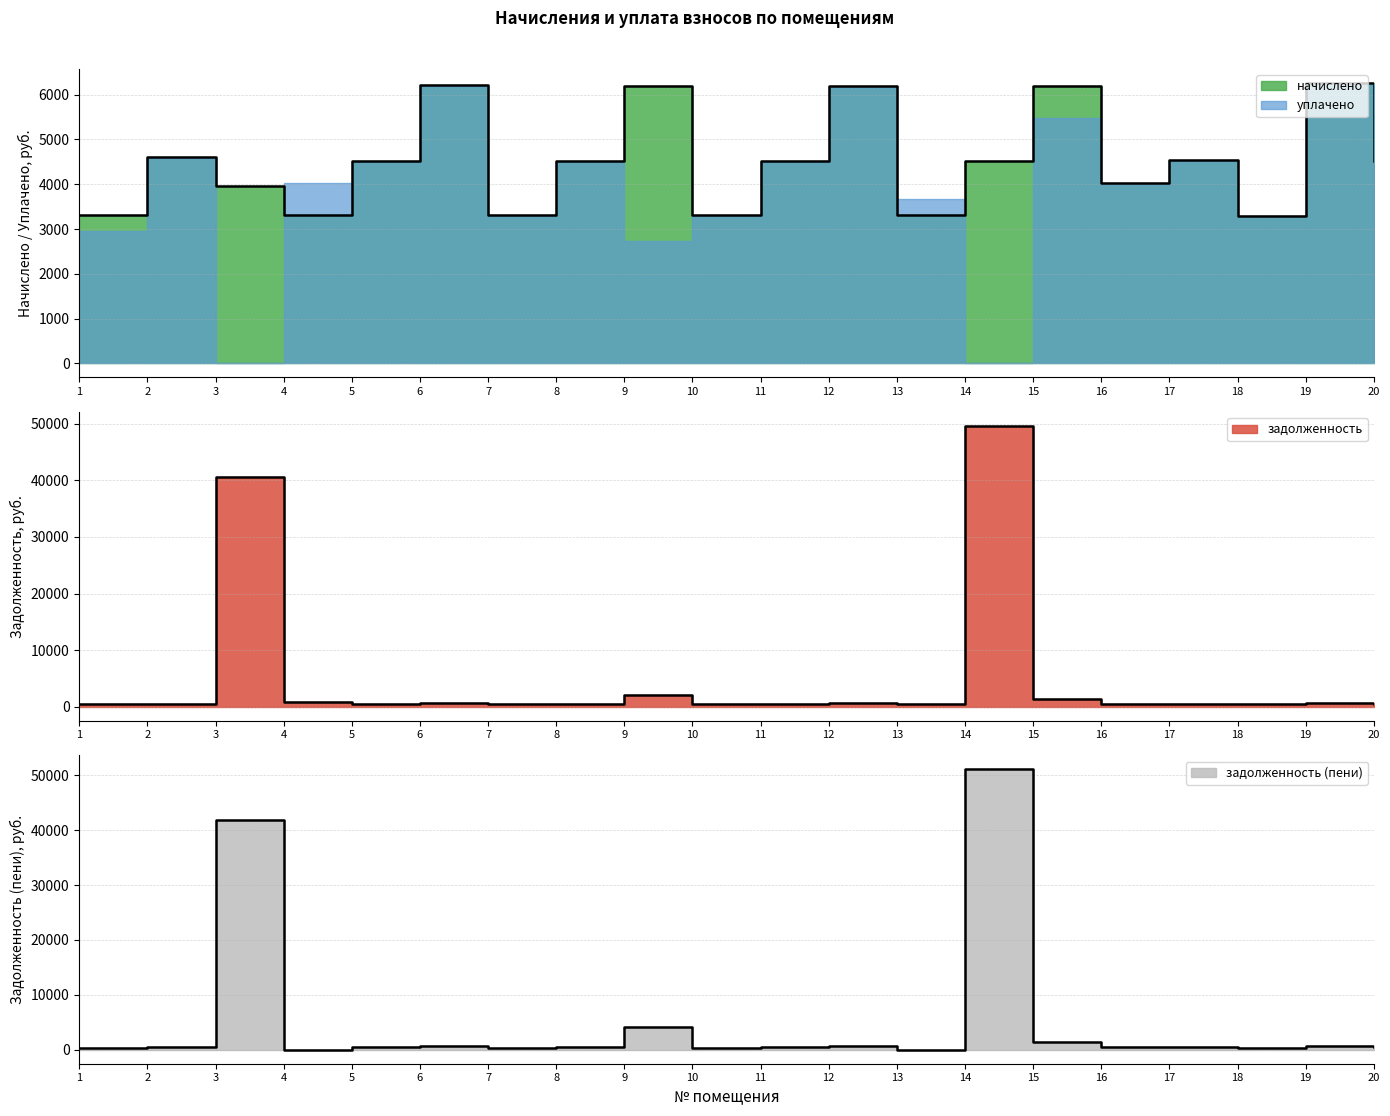

Between 7 and 17, which series saw the biggest shift?

начислено